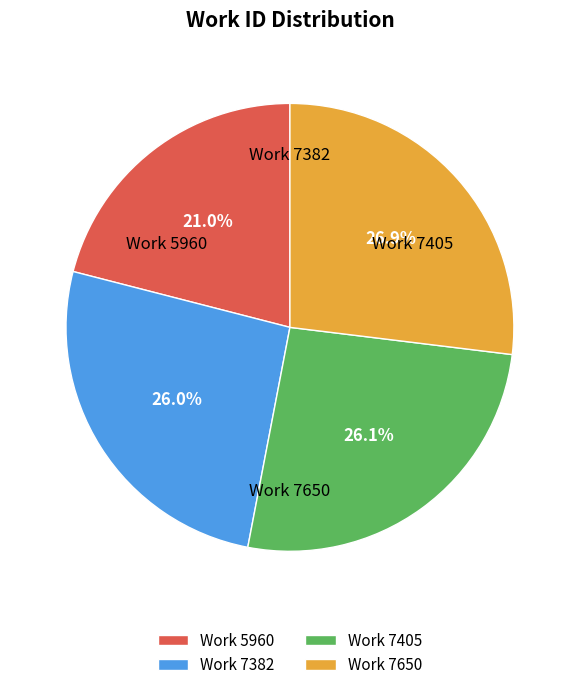

How many slices are in this pie chart?

4